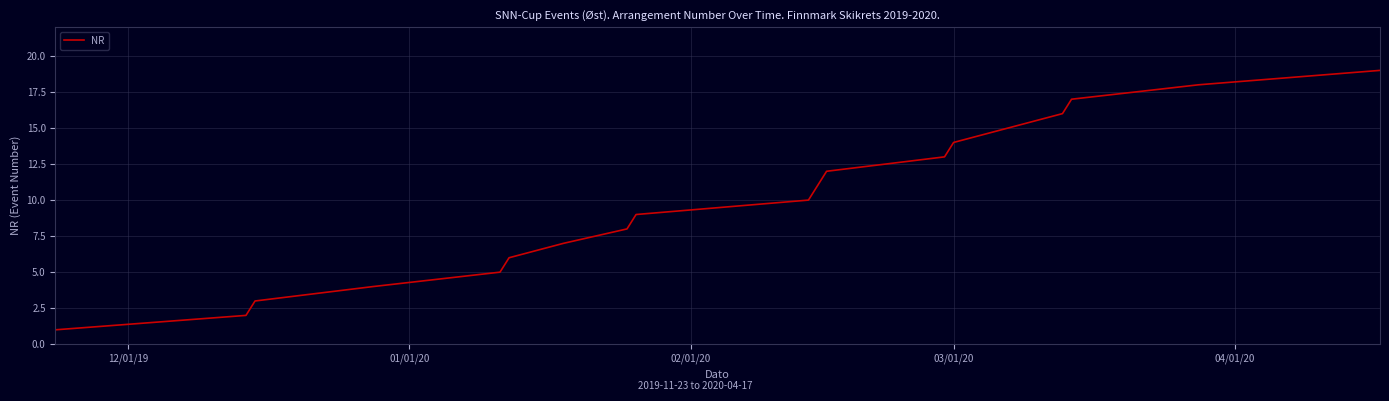

Reading left to right, list all the values displayed in this chart.

1	2	3	4	5	6	7	8	9	10	11	12	13	14	15	16	17	18	19